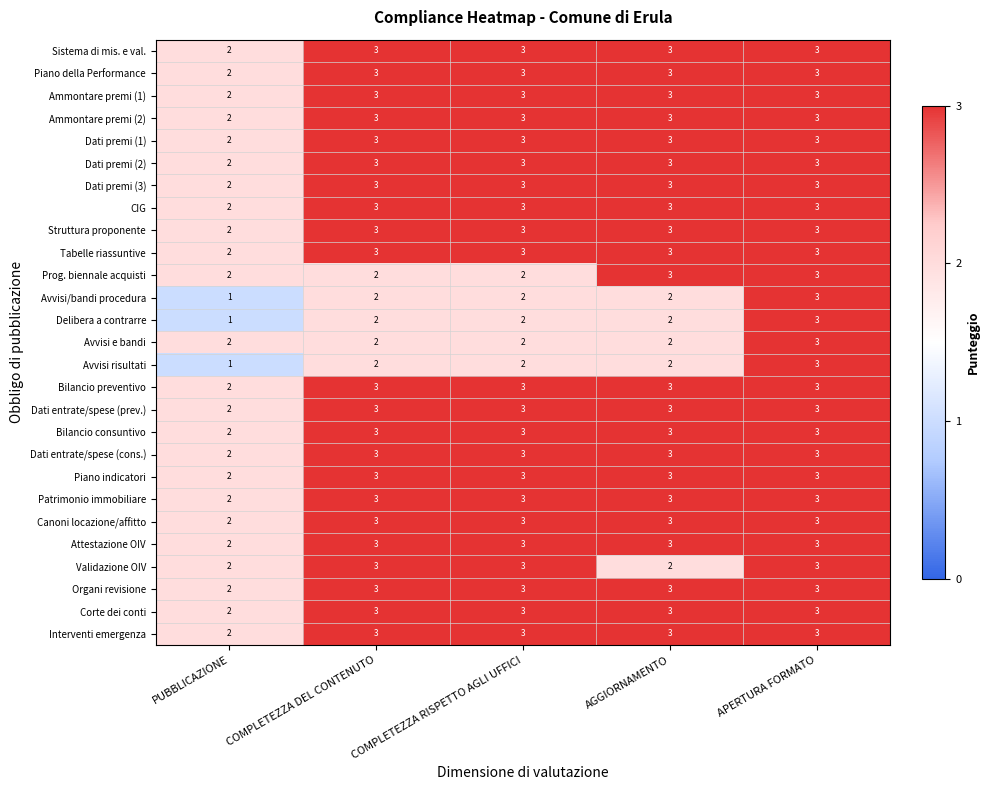

What is the sum of the Piano indicatori values at PUBBLICAZIONE and COMPLETEZZA RISPETTO AGLI UFFICI?

5